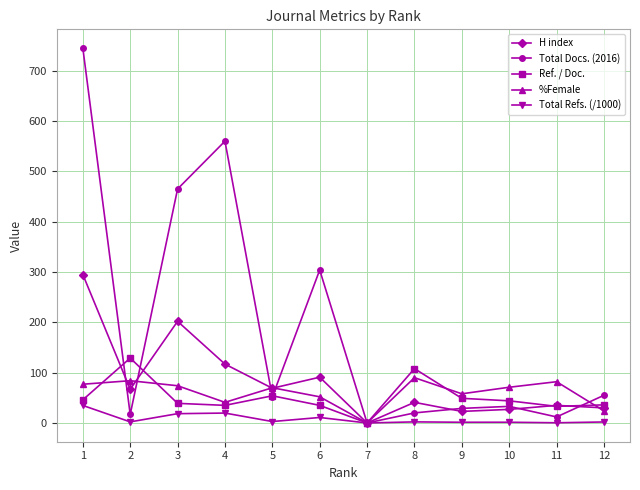

Which series has the largest total across all categories?

Total Docs. (2016)